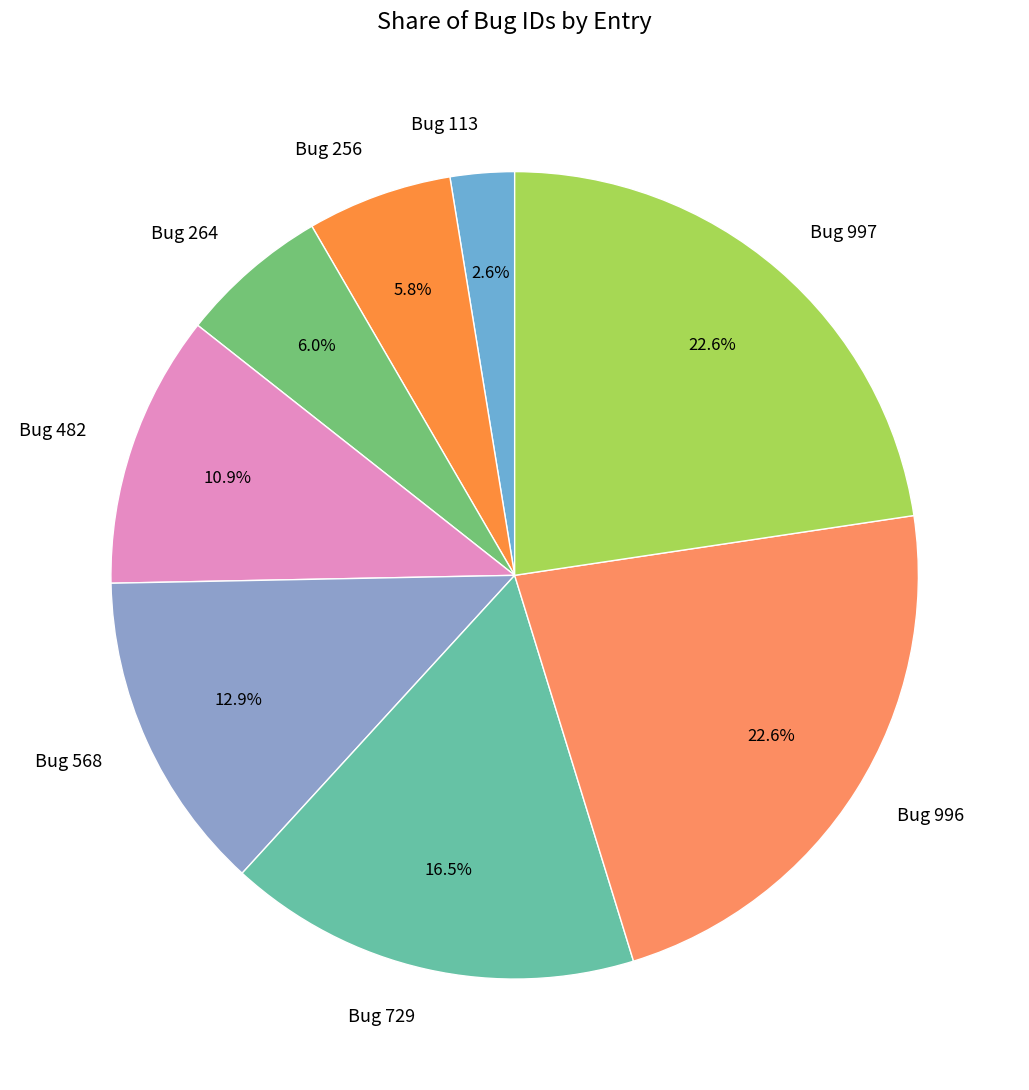

Combined, do Bug 729 and Bug 264 account for over 50%?

No